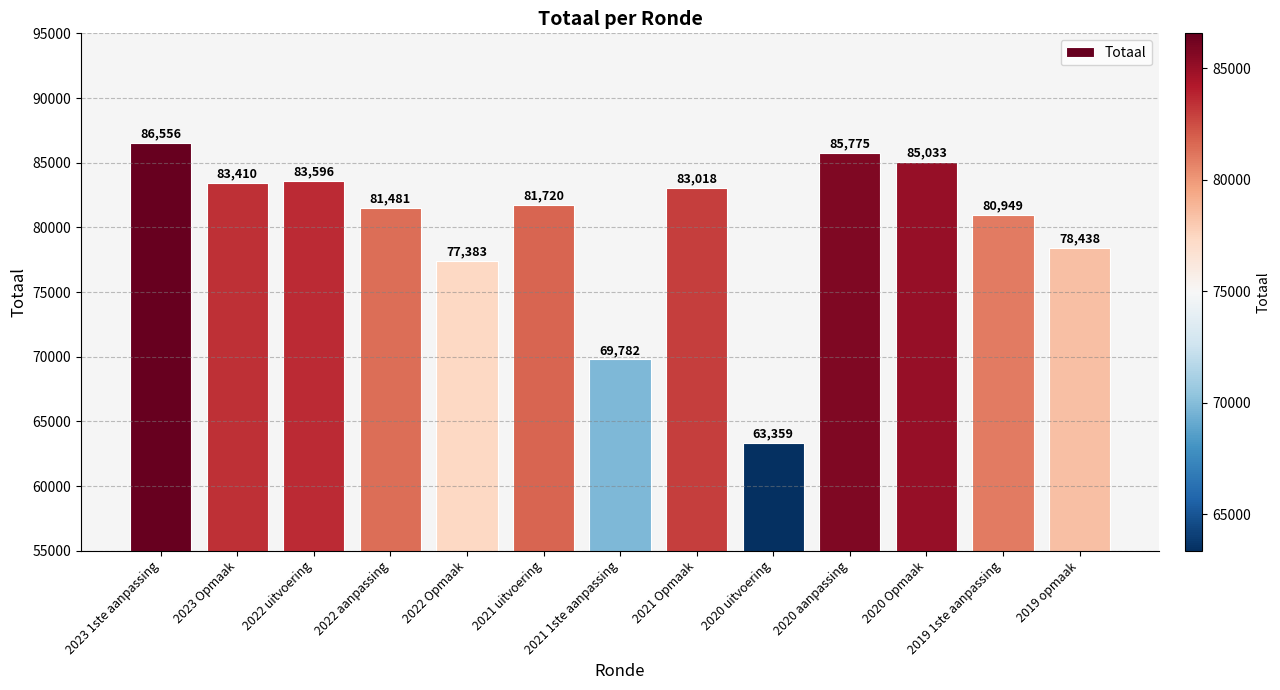

Which category has the lowest value across all series?

2020 uitvoering